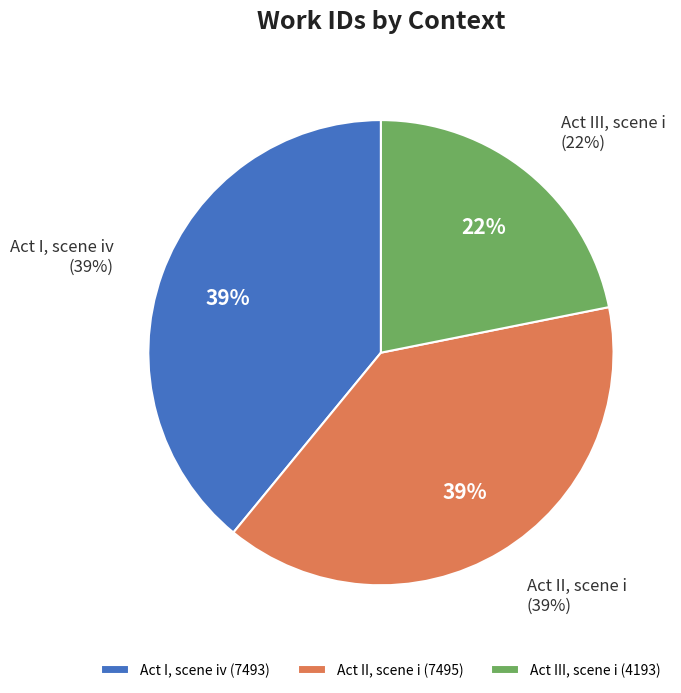

Between Act I, scene iv and Act II, scene i, which is larger?

Act II, scene i